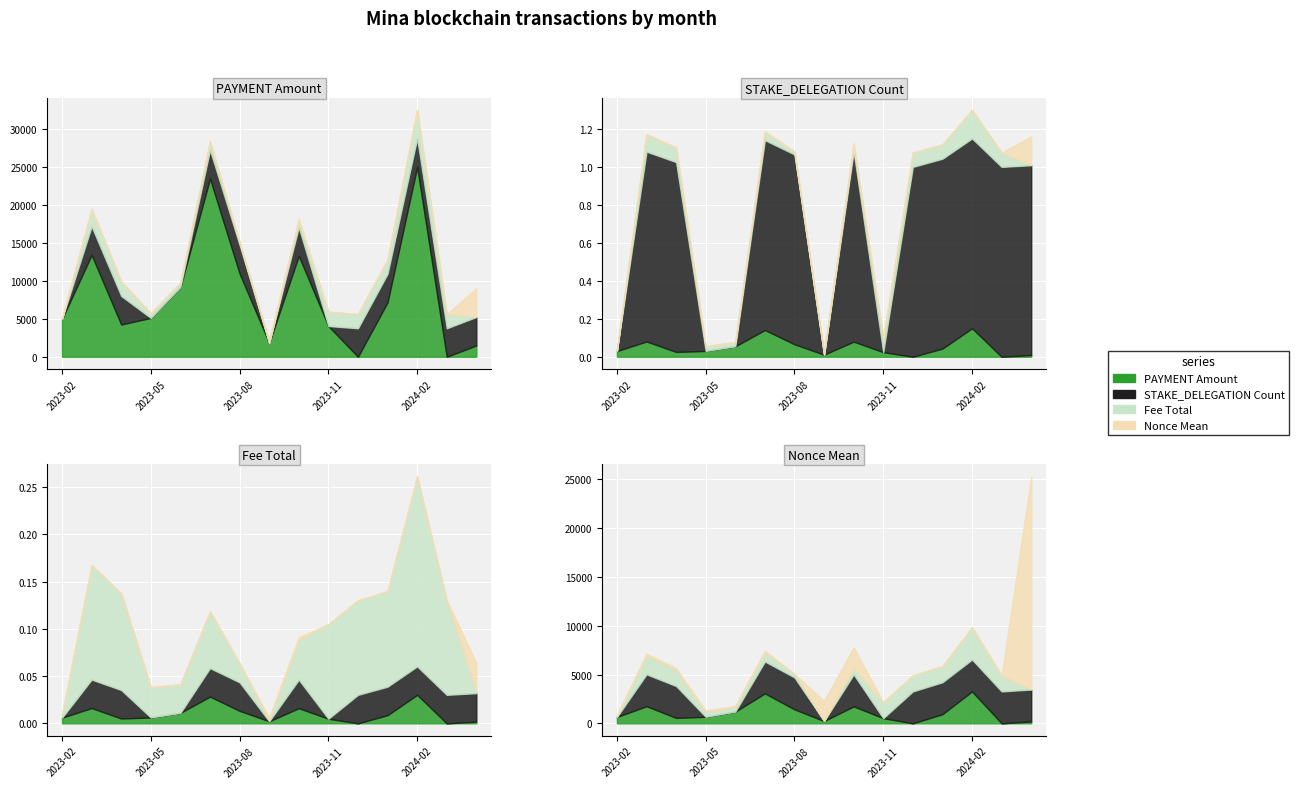

What is the difference between the maximum and minimum values in the STAKE_DELEGATION Count series?

1.0